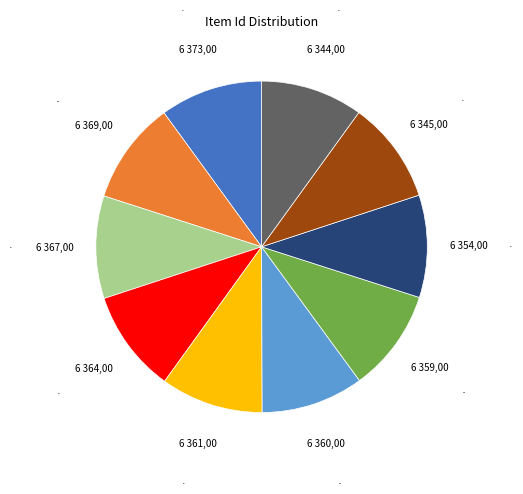

Is 6367 the majority of the pie?

No